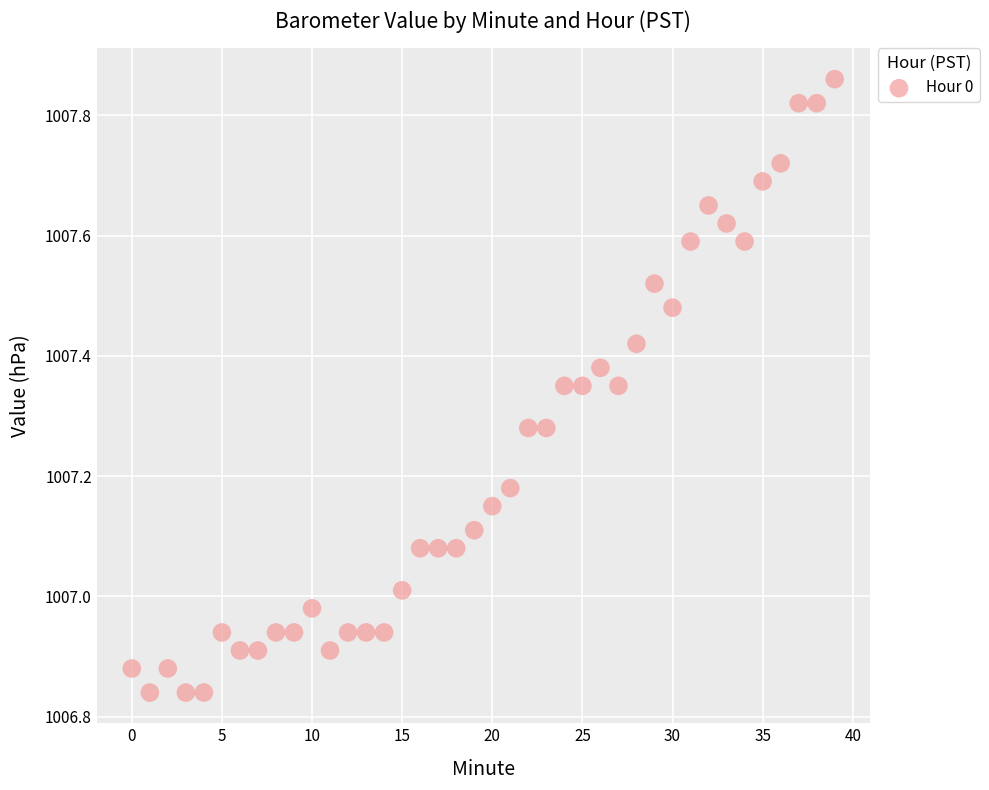

What is the range of Y values (max minus min)?

1.0